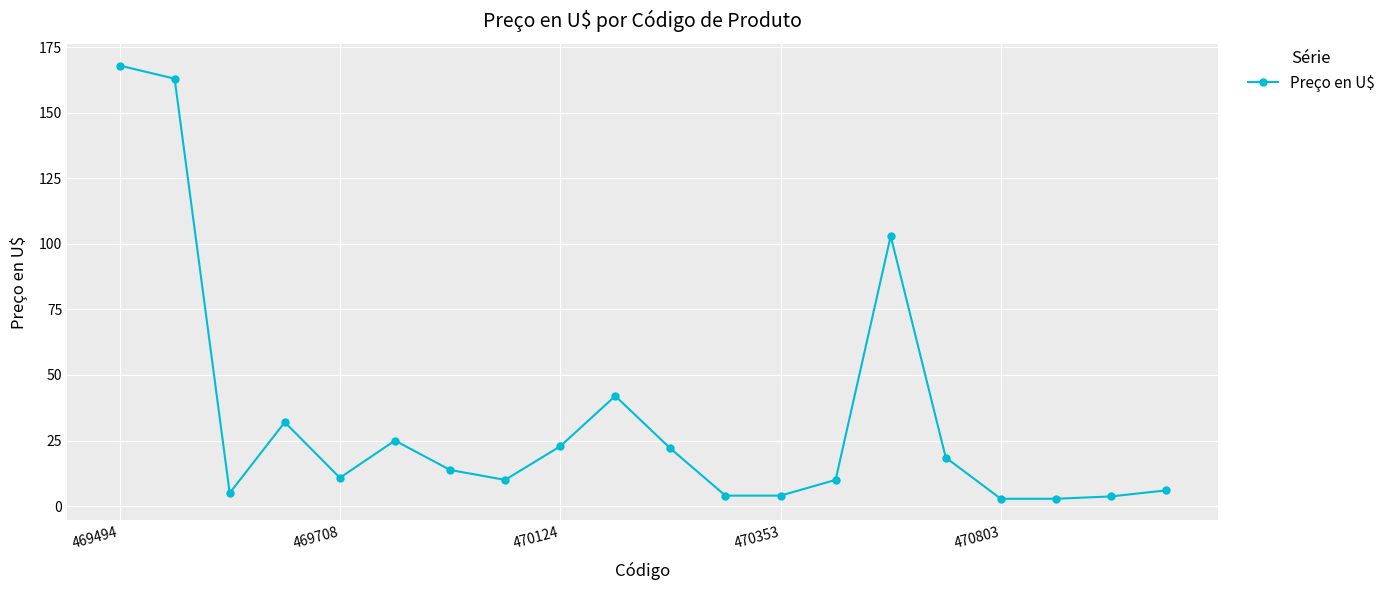

What is the value of the 16th point from the left?

18.5